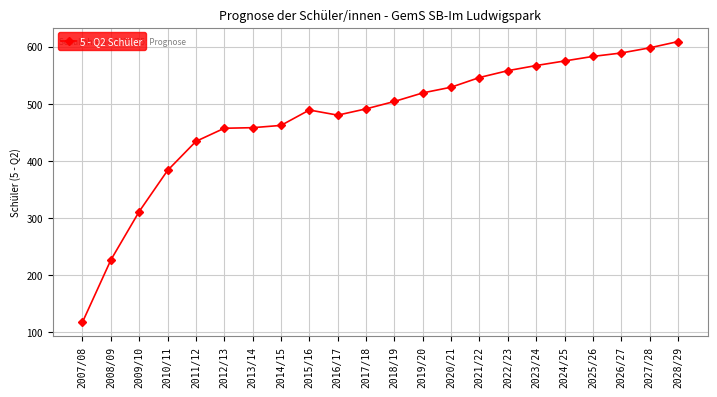

At which category does the chart reach its peak across all series?

2028/29